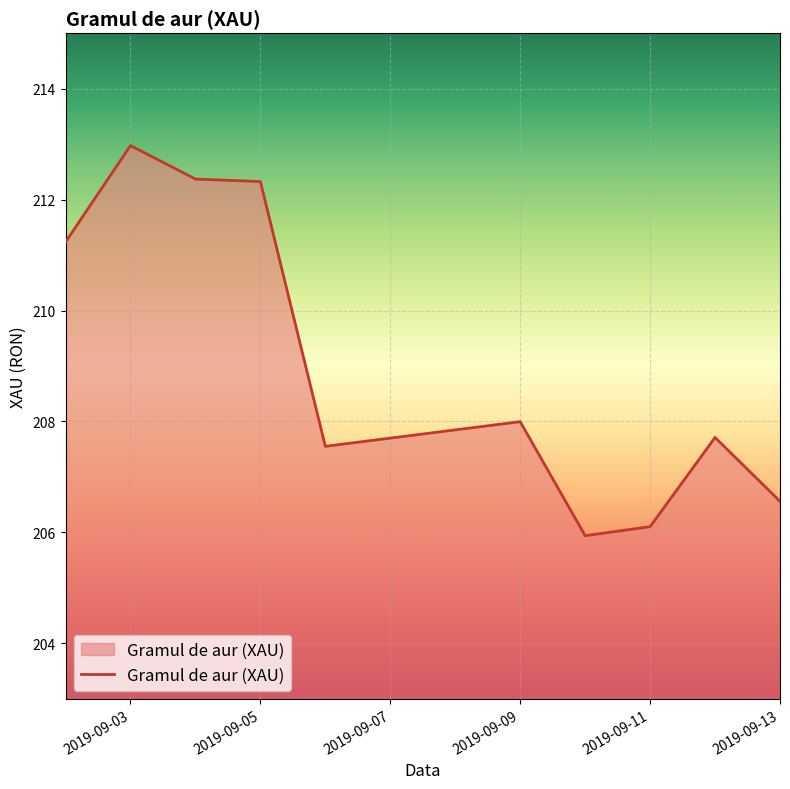

What is the difference between the maximum and minimum values?

7.0